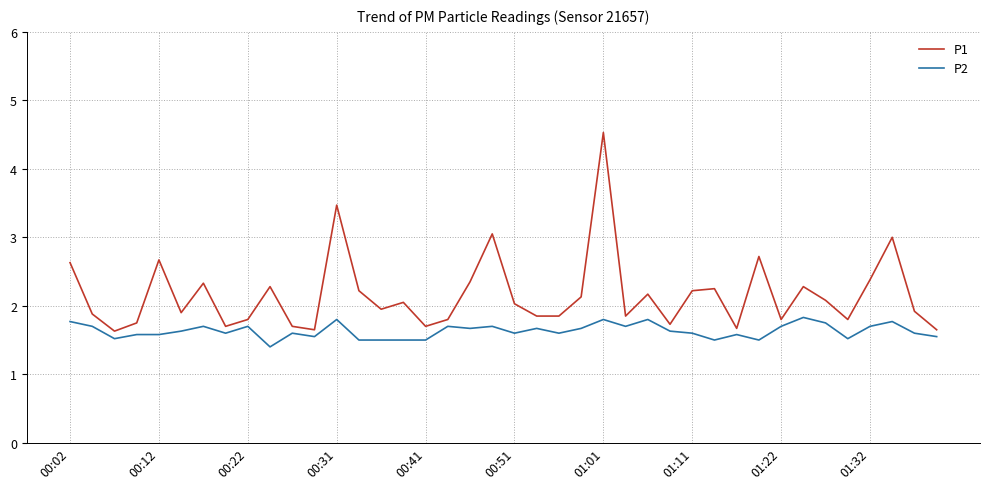

How many values in the P1 series are below 2?

20